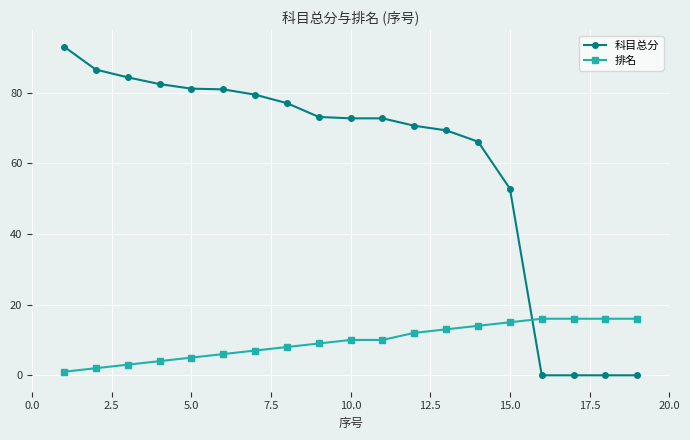

List the series in order of their overall mean, highest first.

科目总分, 排名